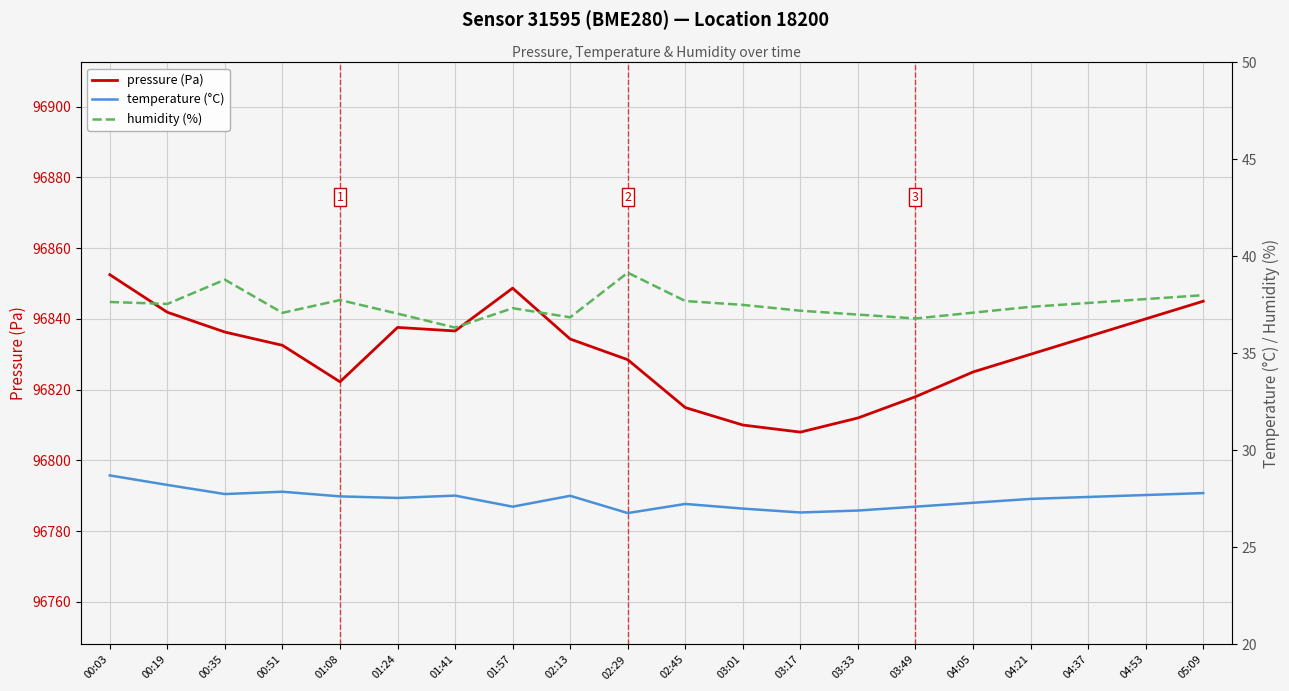

True or false: temperature (°C) and pressure (Pa) cross at least once.

False